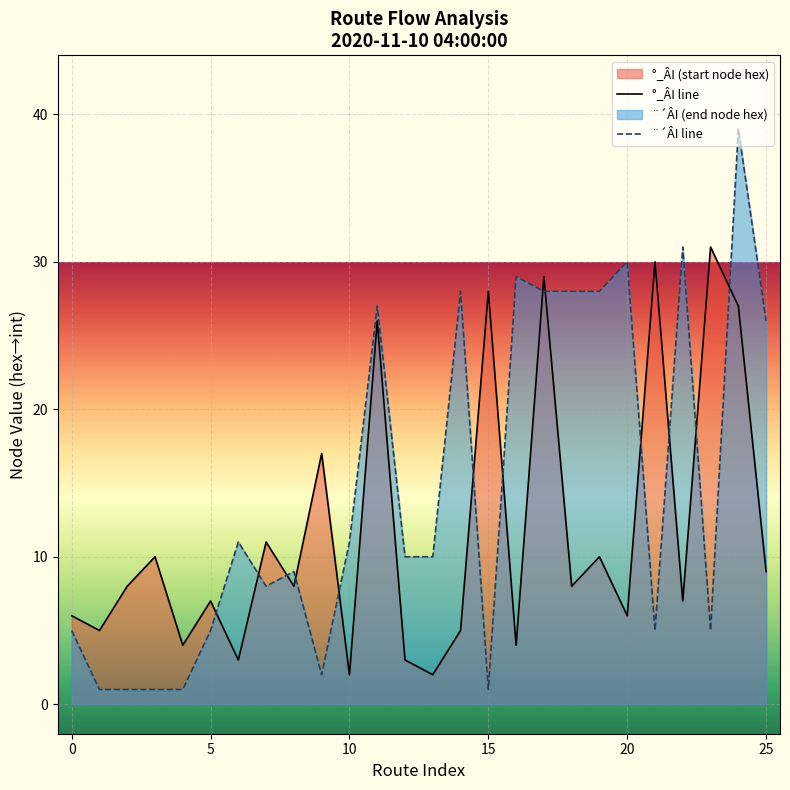

Rank the series by their maximum value, from lowest to highest.

°_ÂI line, ¨´ÂI line